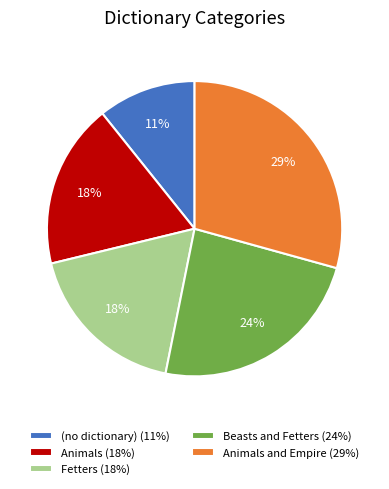

Combined, do (no dictionary) (11%) and Animals (18%) account for over 50%?

No